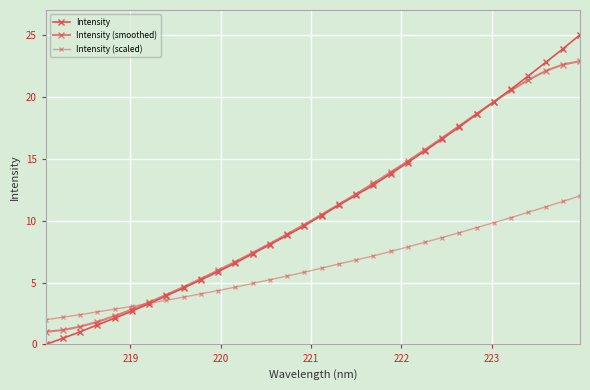

How many positive values does the Intensity series have?

31